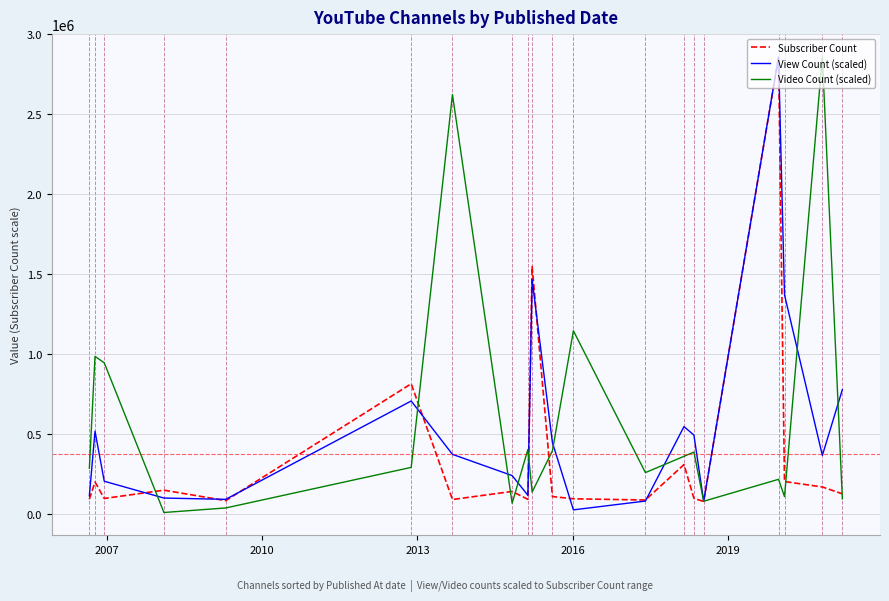

Does the chart display data point markers on the line(s)?

No